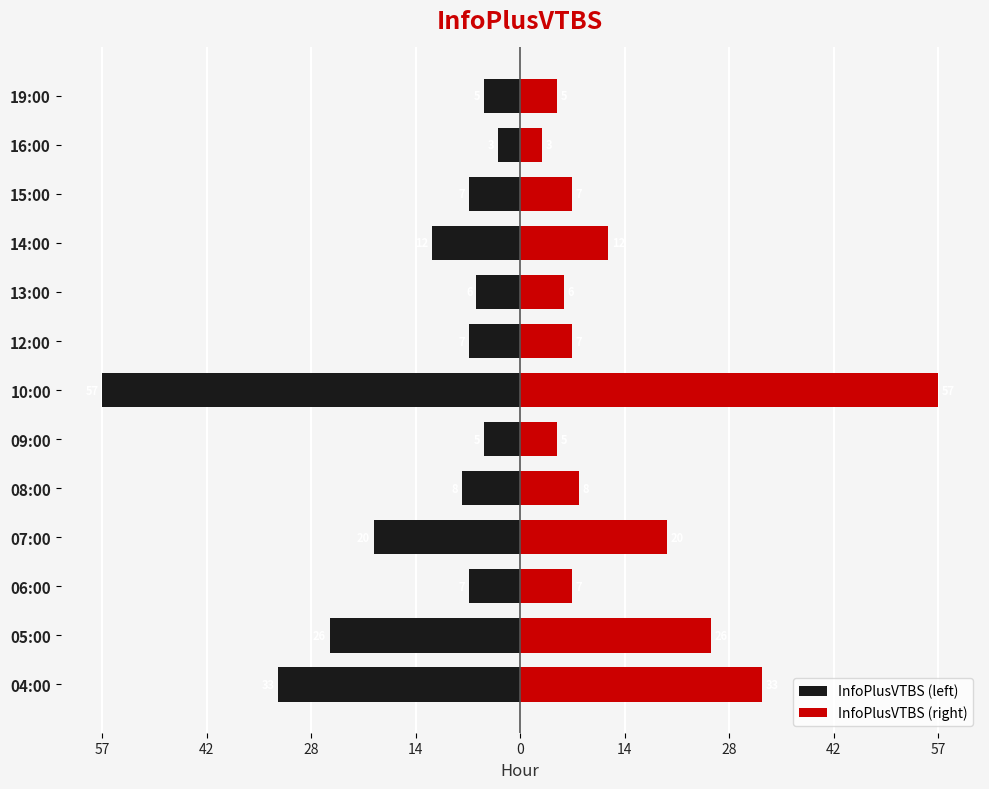

List the series in order of their peak value, highest first.

InfoPlusVTBS (right), InfoPlusVTBS (left)